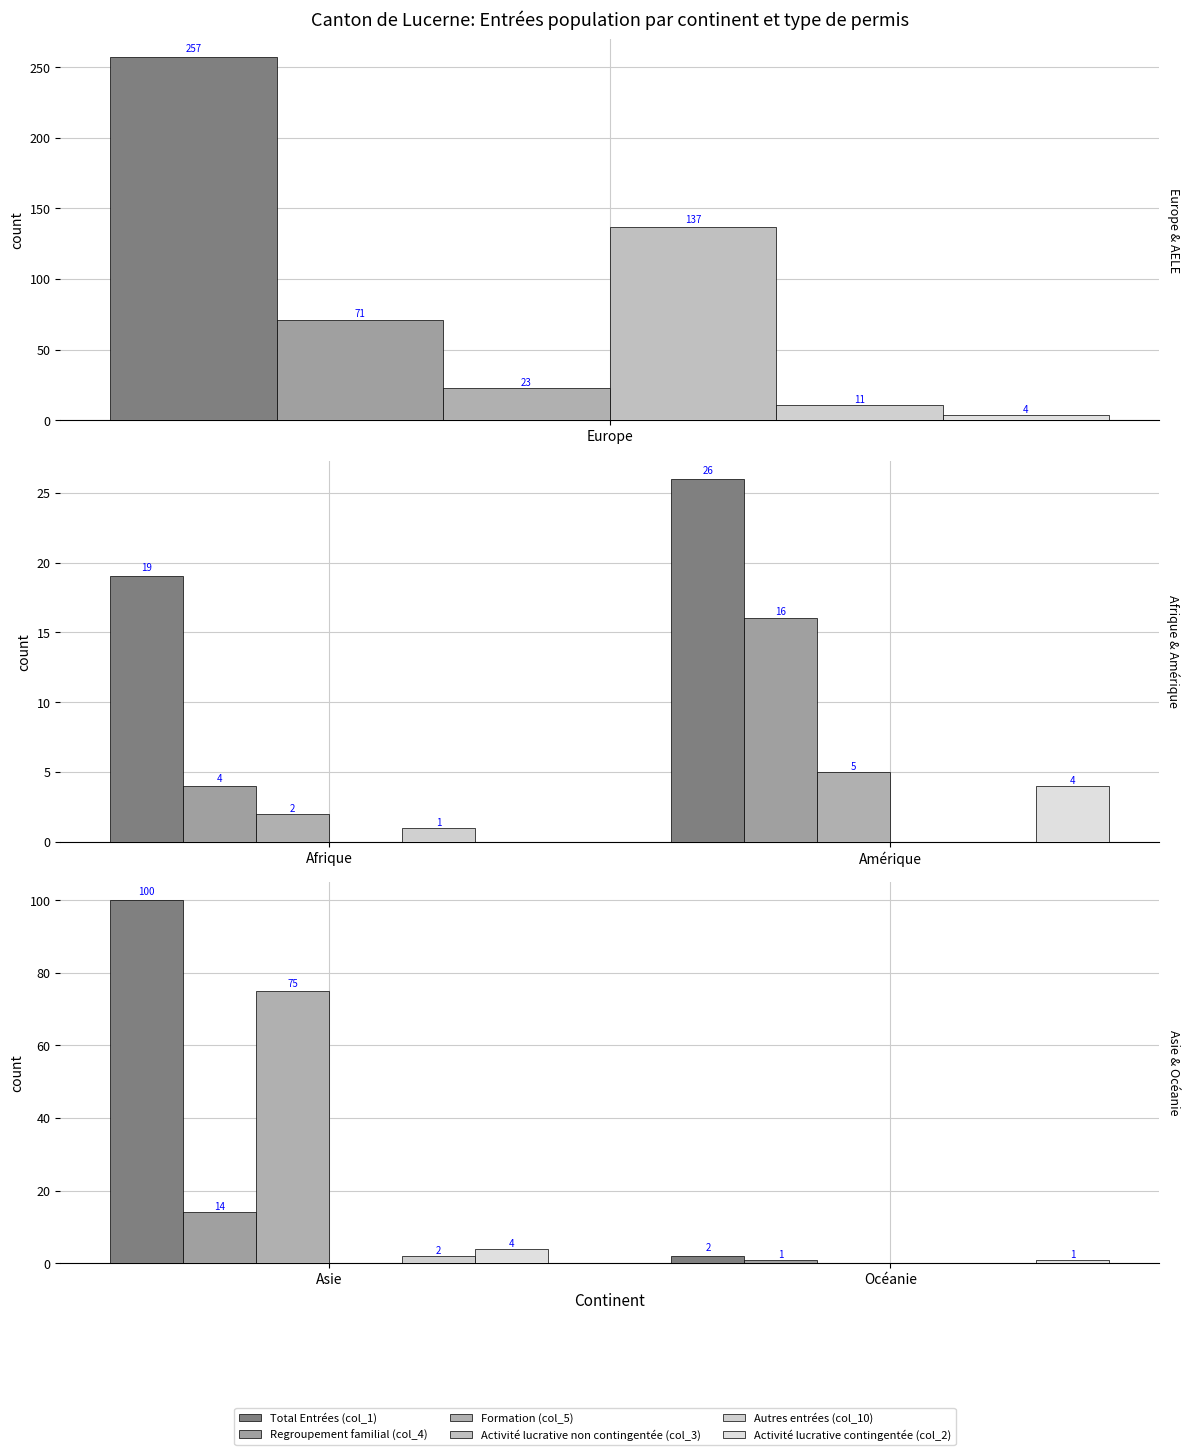

Is the value of Activité lucrative contingentée (col_2) at Océanie greater than the value of Formation (col_5) at Asie?

No